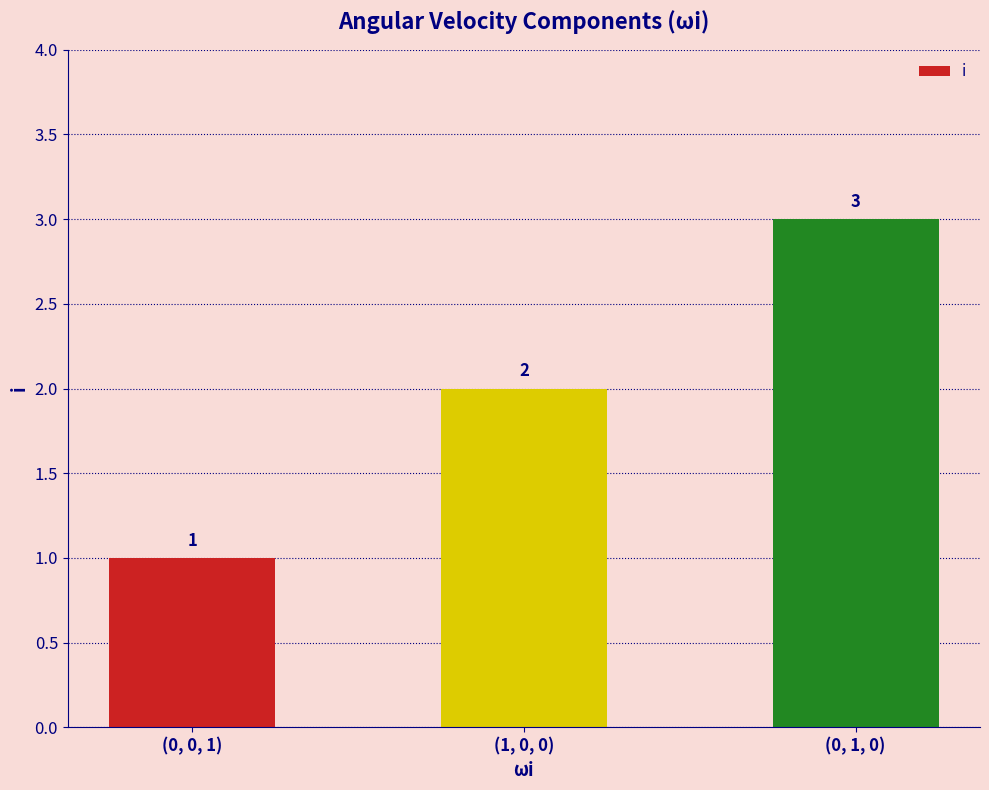

What is the smallest value displayed?

1